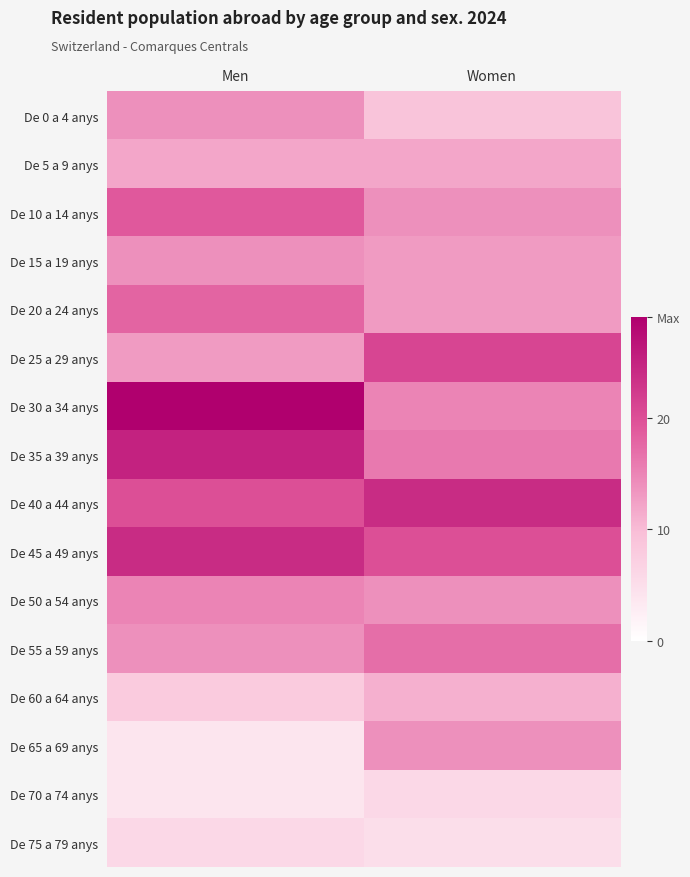

Which label corresponds to the largest value in the chart?

Men